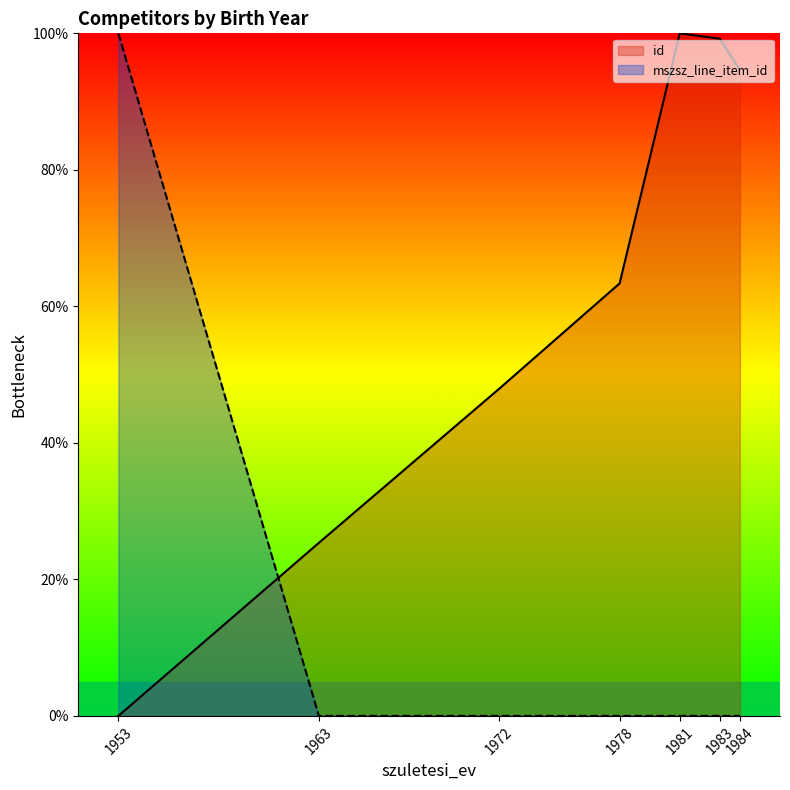

Rank the series by their maximum value, from highest to lowest.

id, mszsz_line_item_id